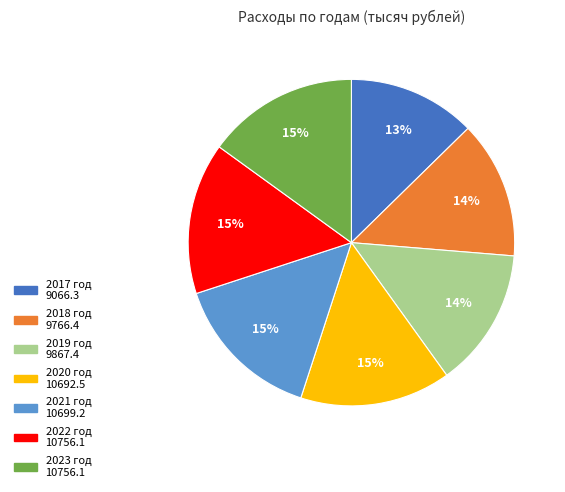

Combined, do 2021 год and 2018 год account for over 50%?

No